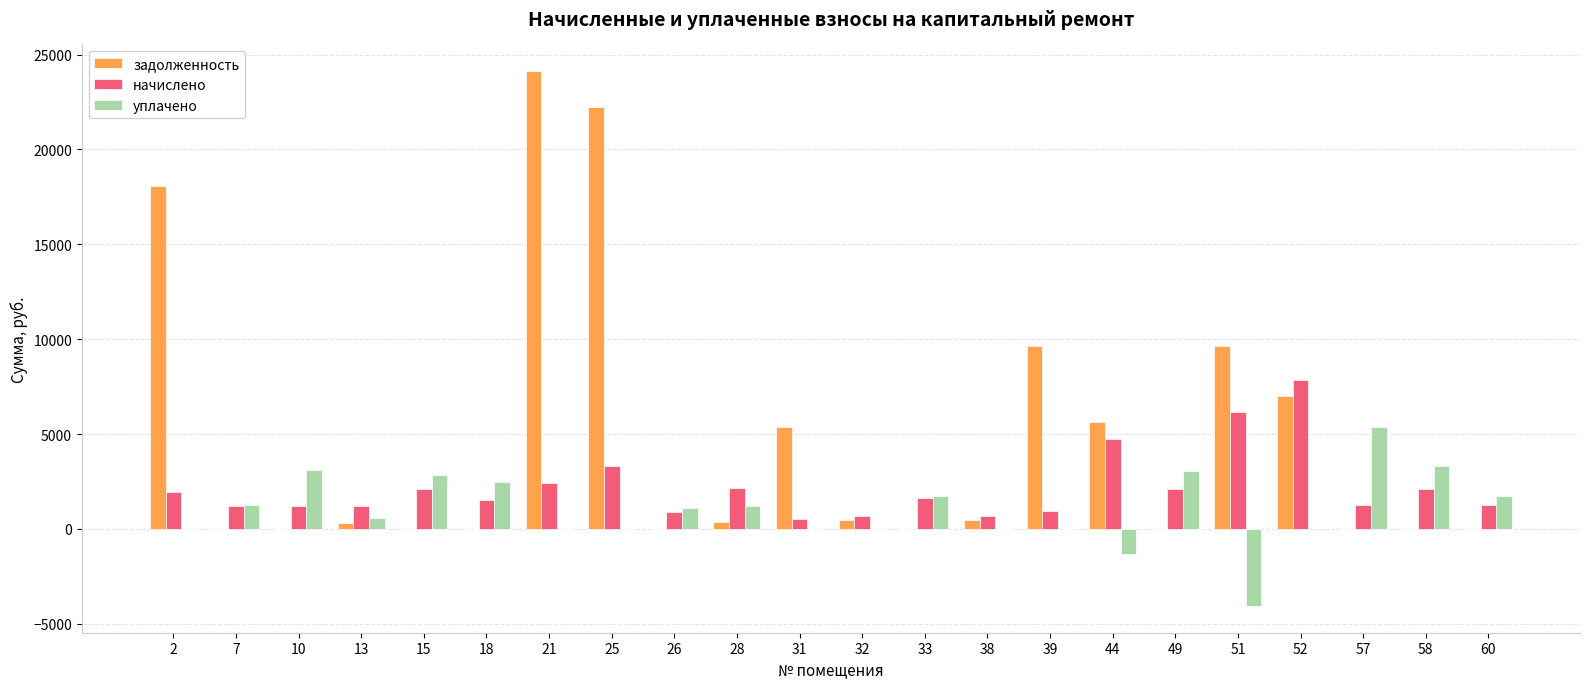

What is the total value across all series at 32?

1182.3